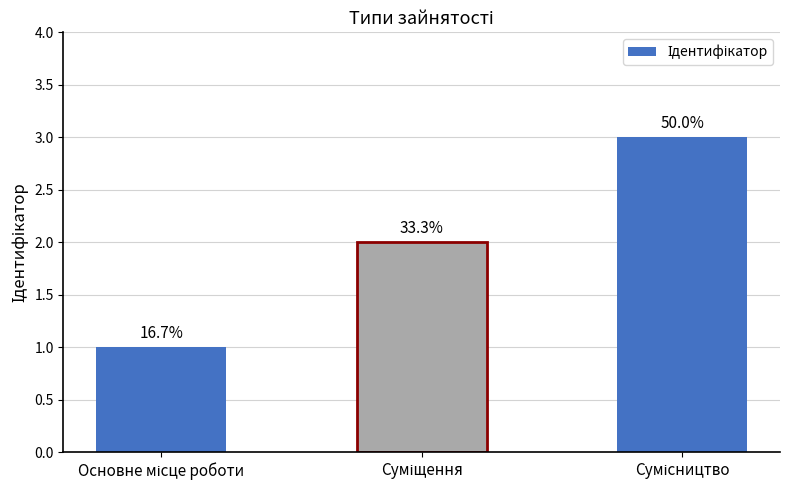

How many bars are there in total?

3